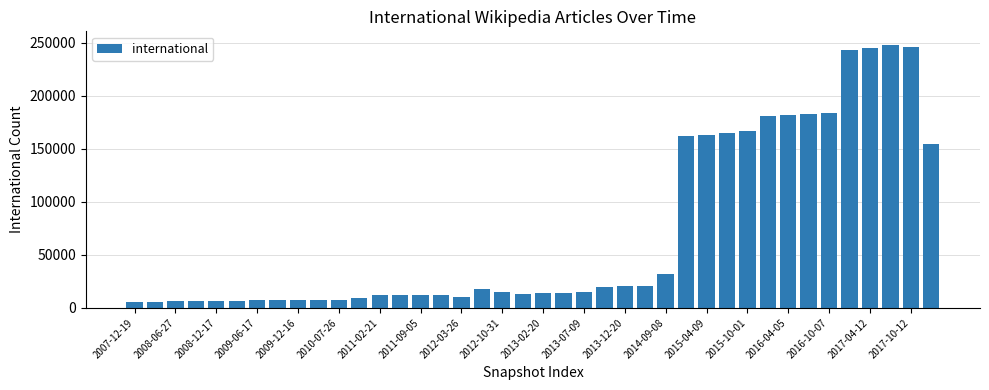

What is the value of the 26th bar from the left?

20856